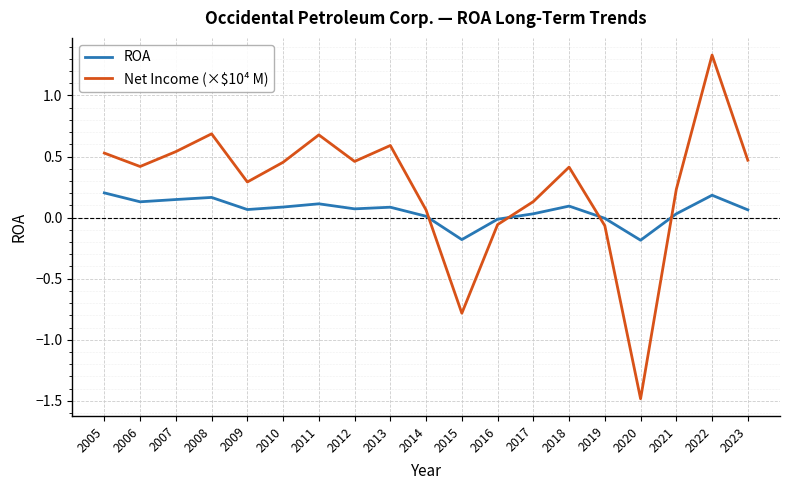

Between which two adjacent categories do Net Income (×$10⁴ M) and ROA first intersect?

2014 and 2015